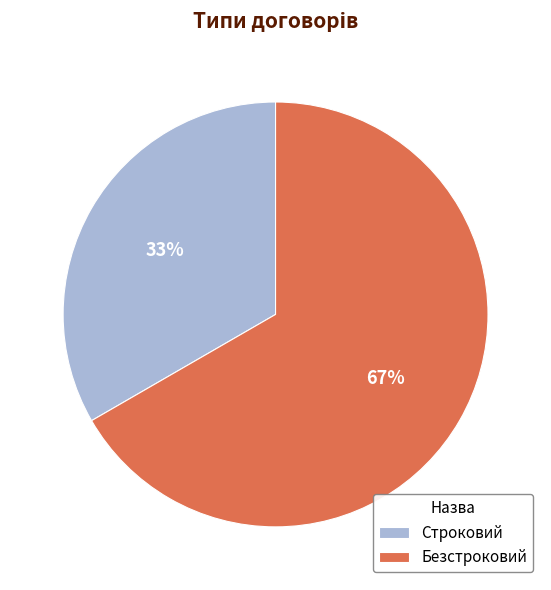

What is the ratio of the value at Безстроковий to the value at Строковий?

2.0